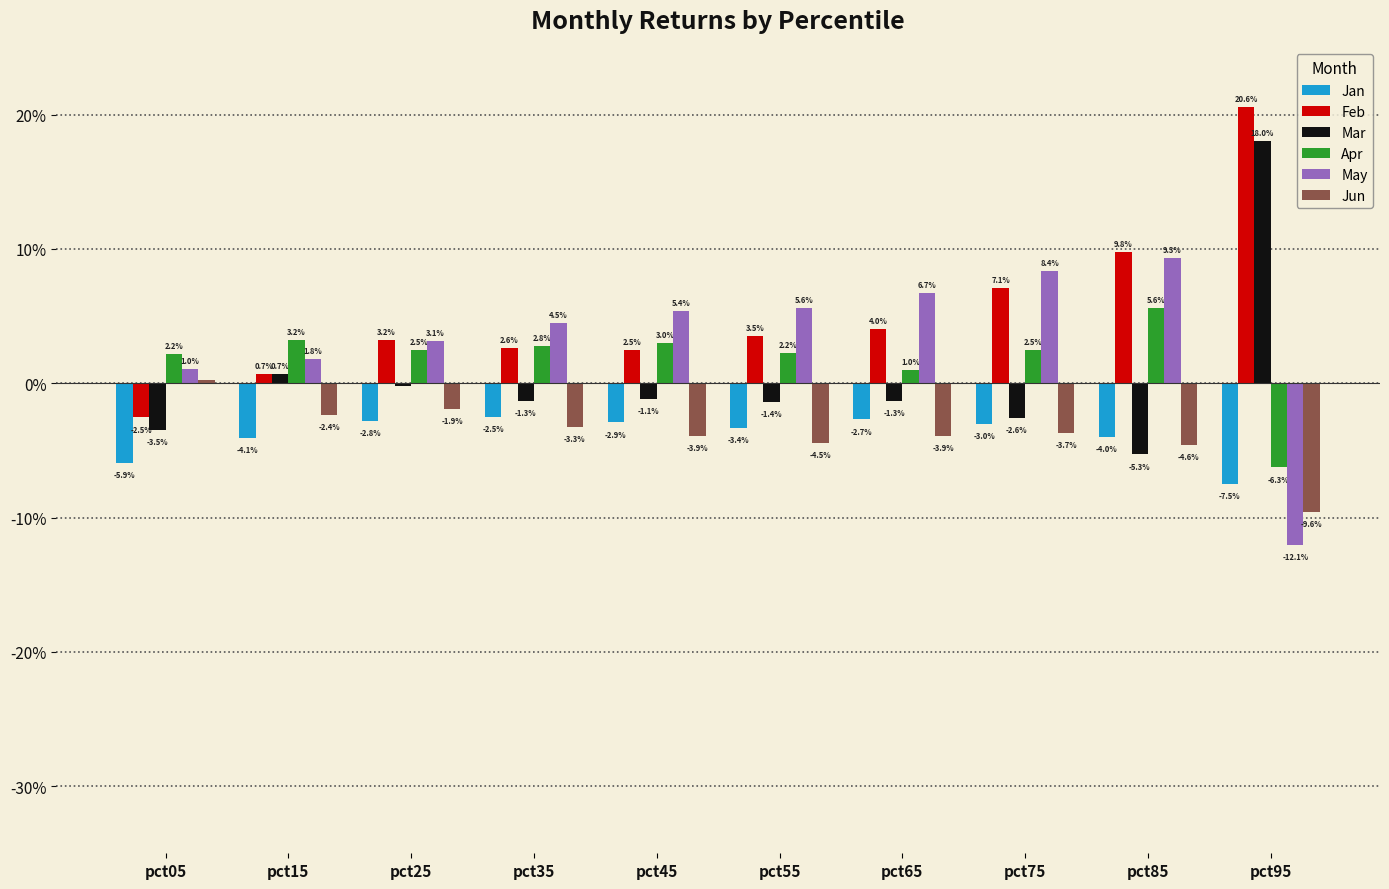

At which label does May reach its peak?

pct85